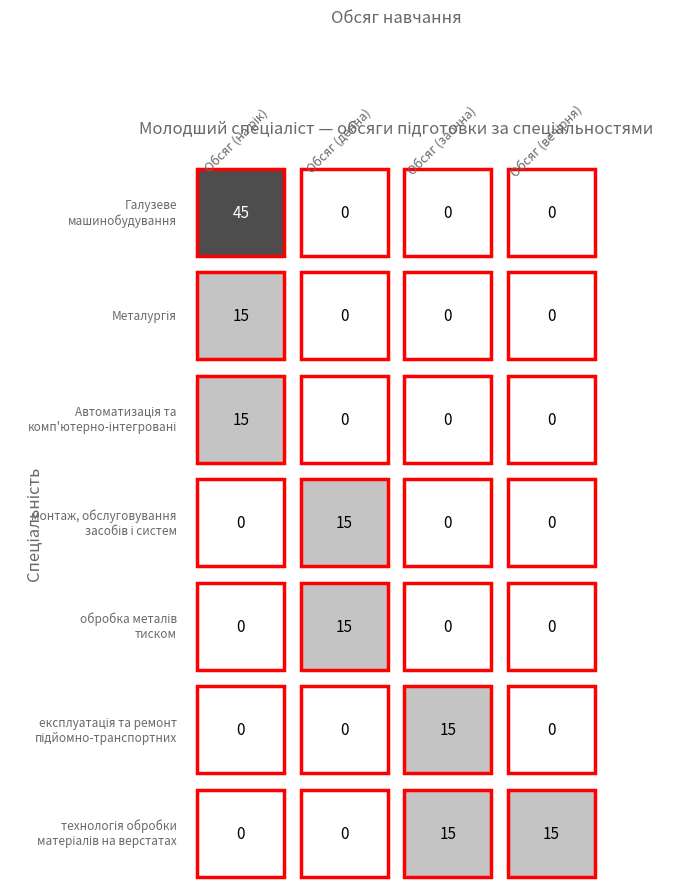

How many series are shown in this chart?

7